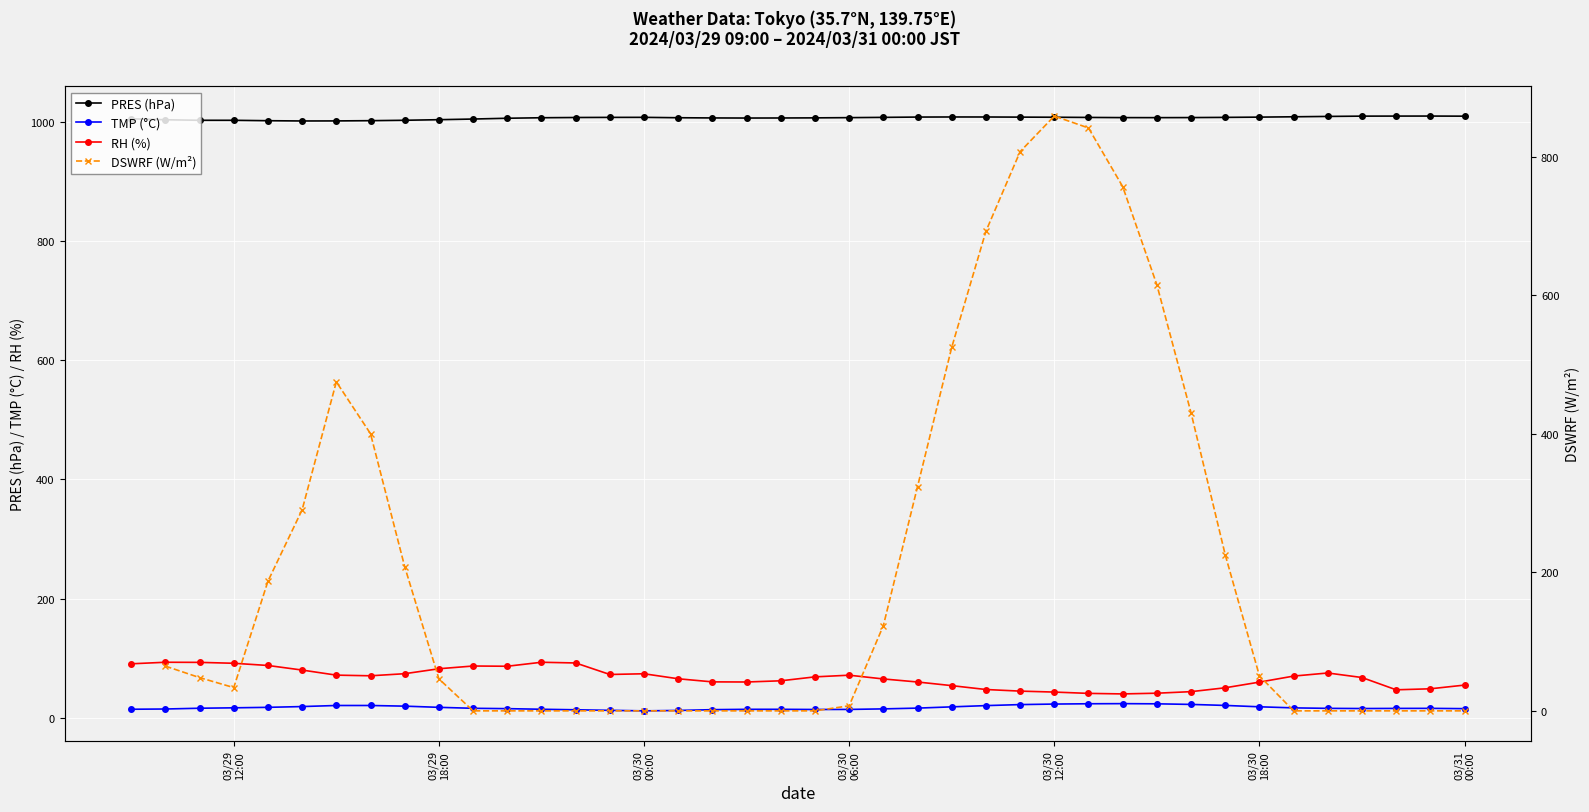

True or false: RH (%) has more than 0 points higher than both neighbors.

True